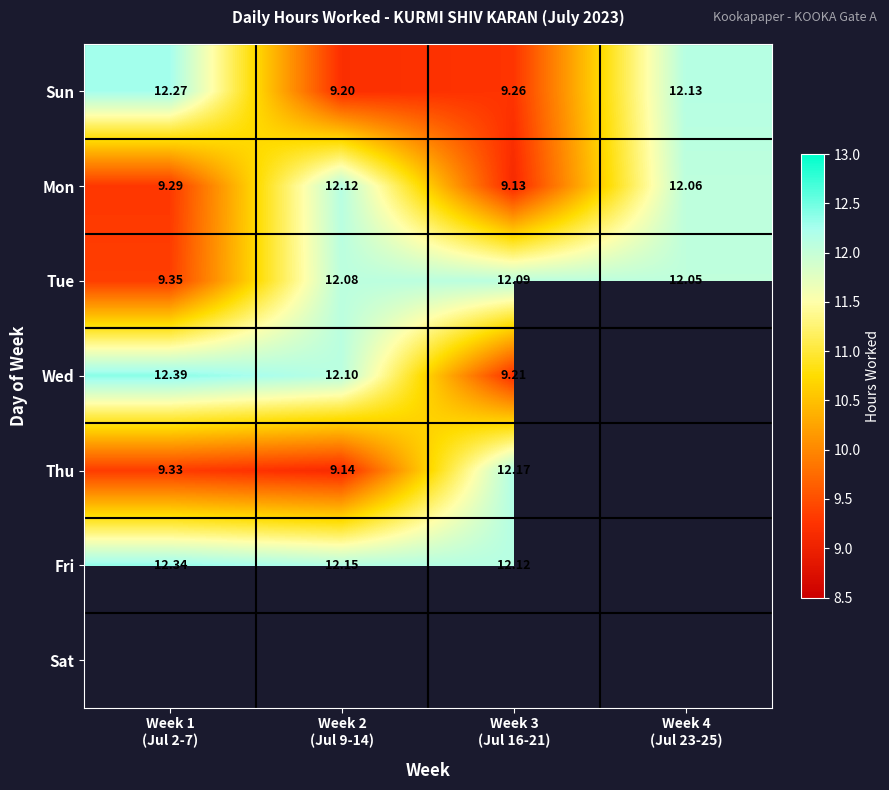

Rank the series at Week 3 (Jul 16-21) from lowest to highest value.

Mon, Wed, Sun, Tue, Fri, Thu, Sat